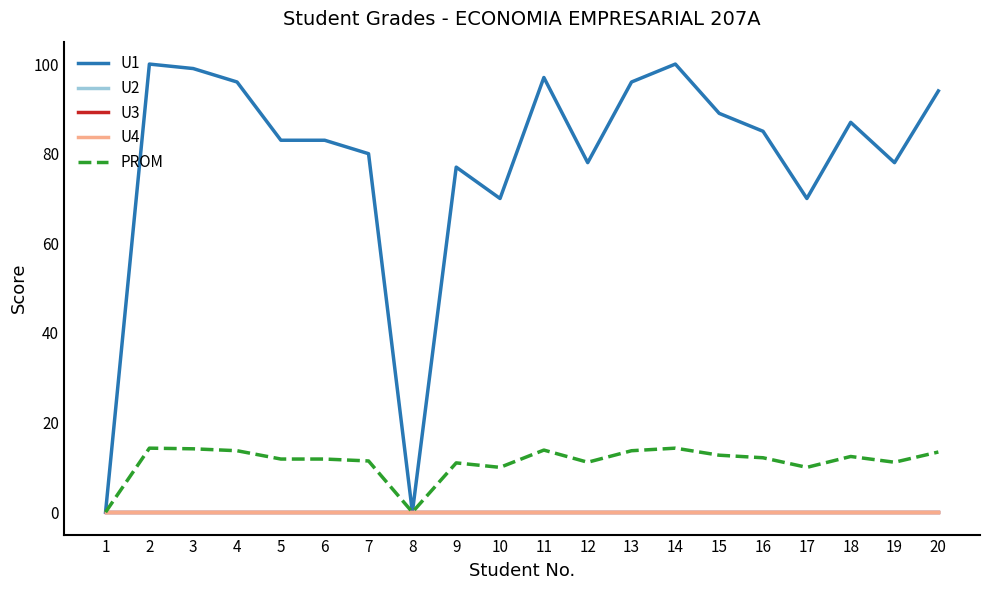

Is this an area chart (filled region under the line)?

No